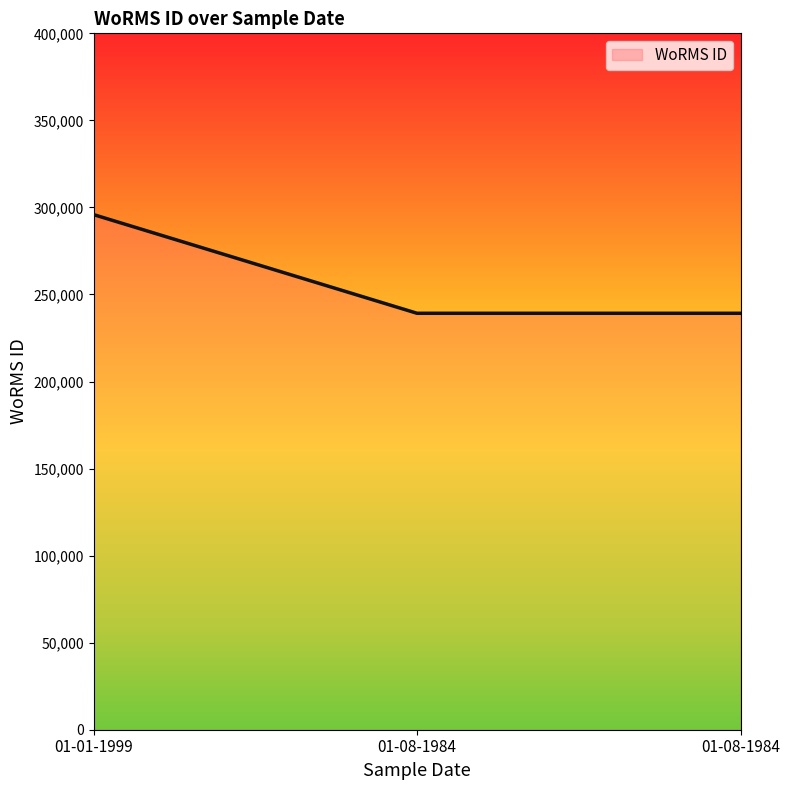

How many lines are shown in the chart?

1